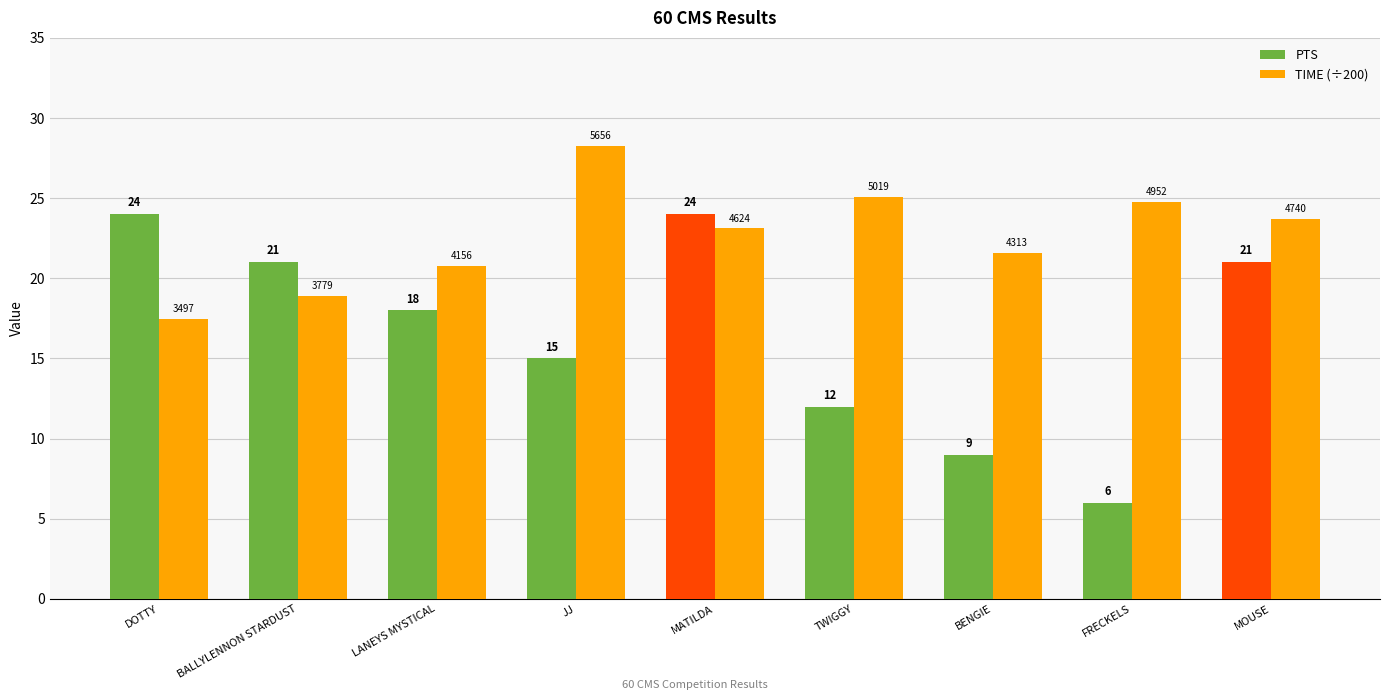

Where is TIME (÷200) nearest to the value 22?

BENGIE